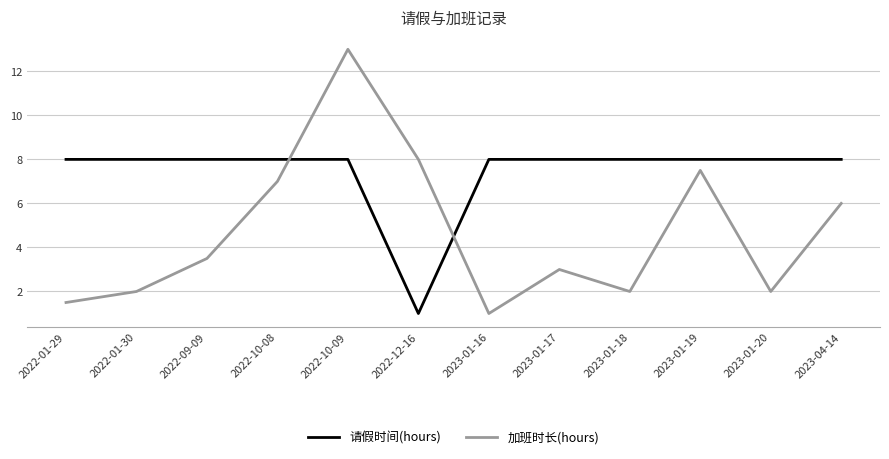

Which series has the widest spread of values?

加班时长(hours)